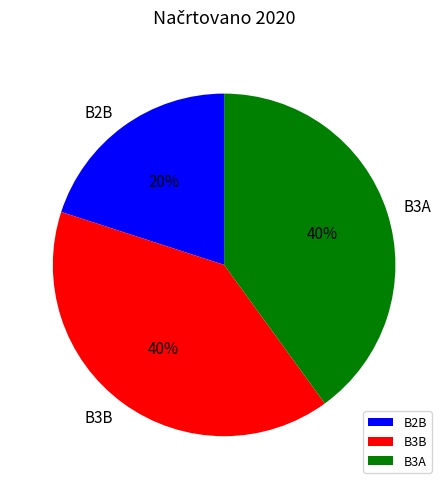

Approximately how many times larger is the value at B3B compared to B2B?

2.0